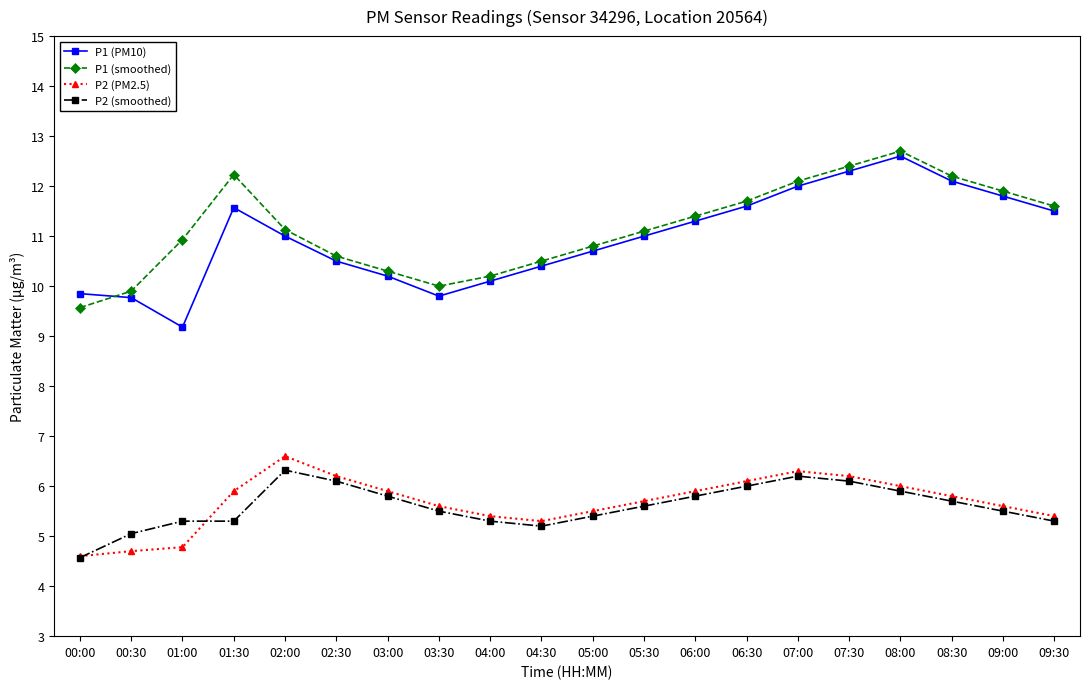

What is the difference between the highest and lowest values at 09:30?

6.3